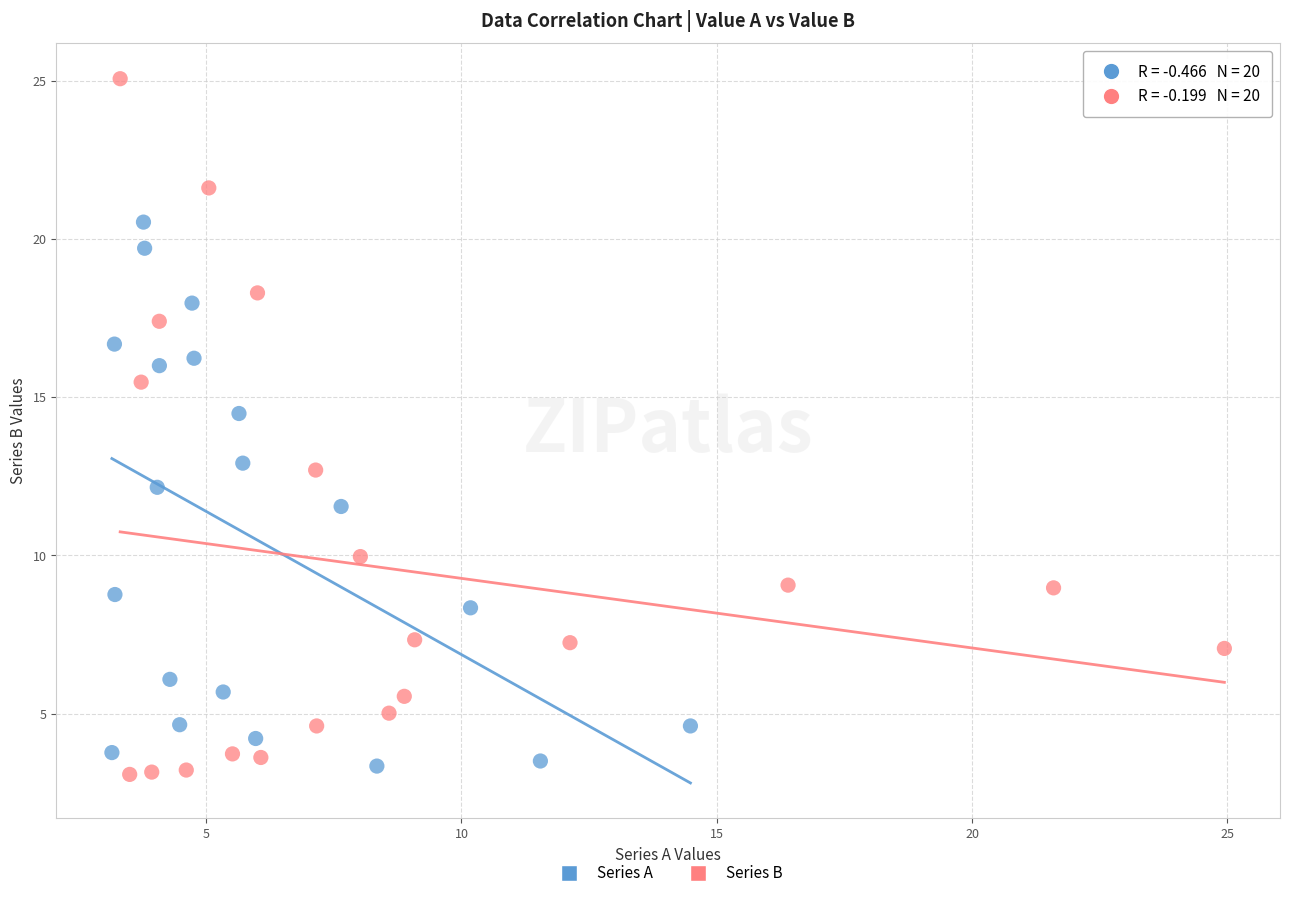

What are all the series names shown in the legend?

Series A, Series B